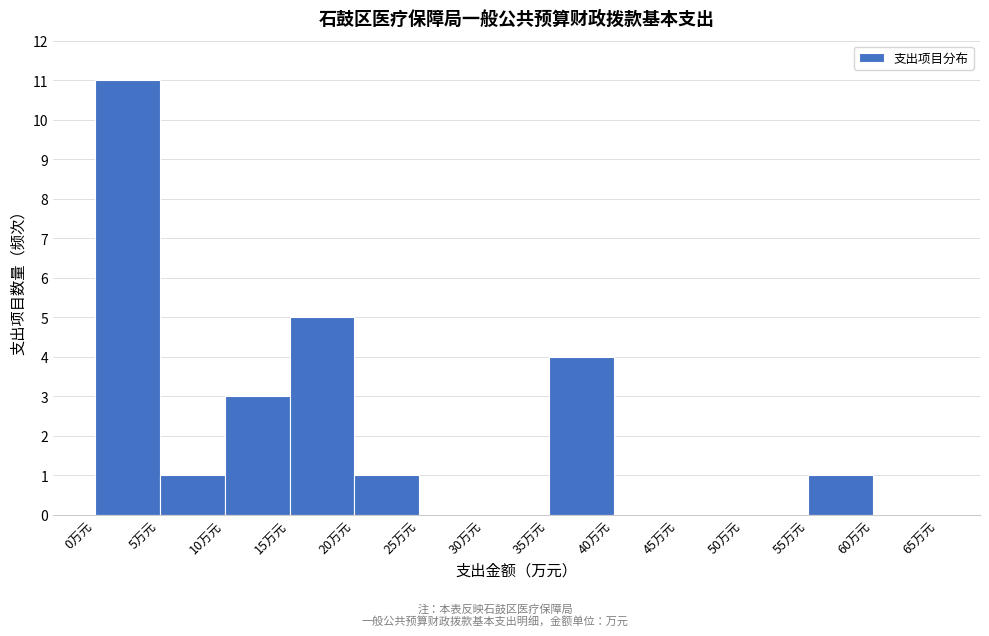

Reading left to right, transcribe this chart: for each bar, give the range it covers on the x-axis and its height. The values are not printed on the chart, so give them approximately, as read against the axis.

0 to 5: 11
5 to 10: 1
10 to 15: 3
15 to 20: 5
20 to 25: 1
25 to 30: 0
30 to 35: 0
35 to 40: 4
40 to 45: 0
45 to 50: 0
50 to 55: 0
55 to 60: 1
60 to 65: 0